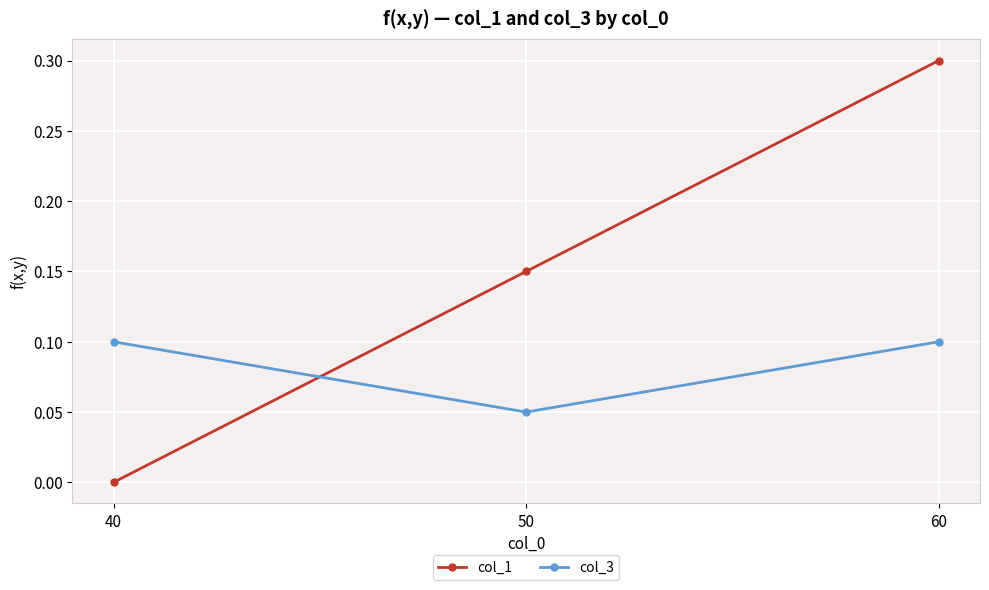

Which category has the highest value across all series?

60